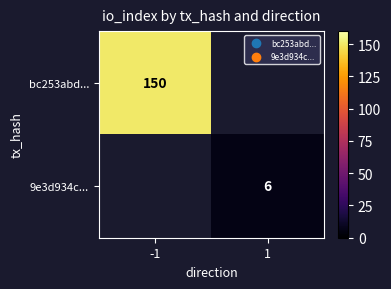

Is it true that 9e3d934c... equals 9 at 1?

False